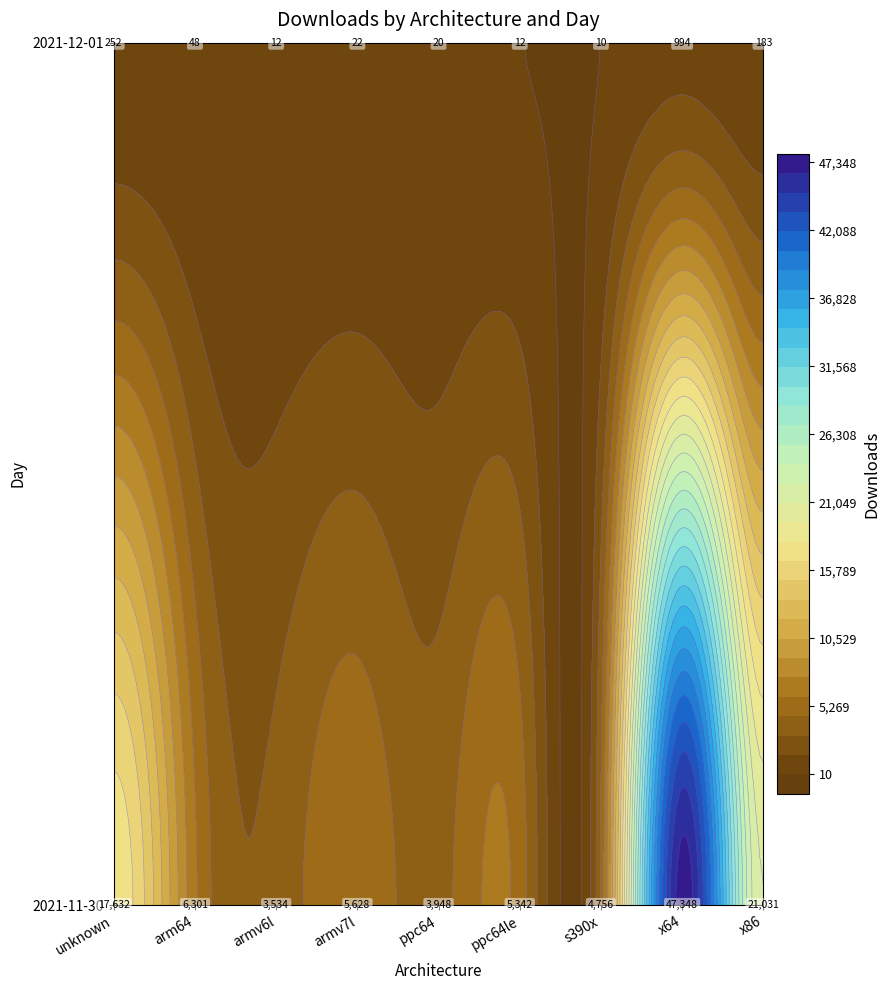

What is the average value of the 2021-11-30 series?

12836